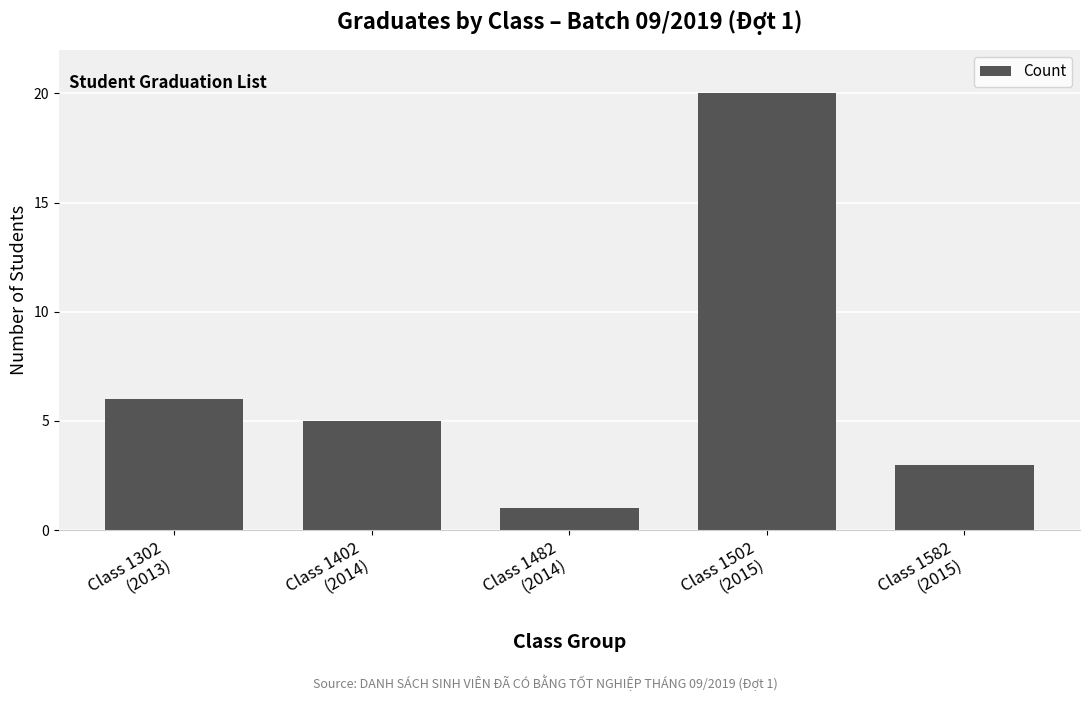

Rank the categories by value from highest to lowest.

Class 1502
(2015), Class 1302
(2013), Class 1402
(2014), Class 1582
(2015), Class 1482
(2014)